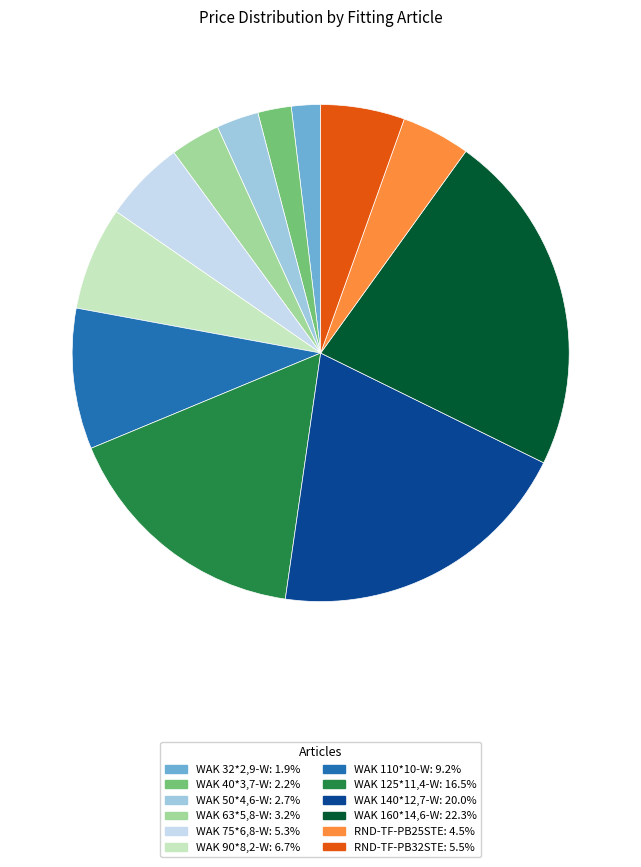

Which category has the biggest portion of the pie?

WAK 160*14,6-W